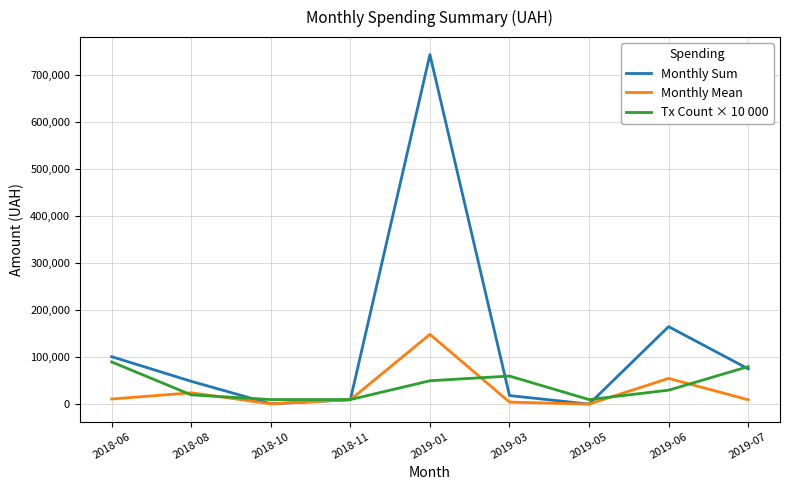

Which series has the largest range (max minus min)?

Monthly Sum